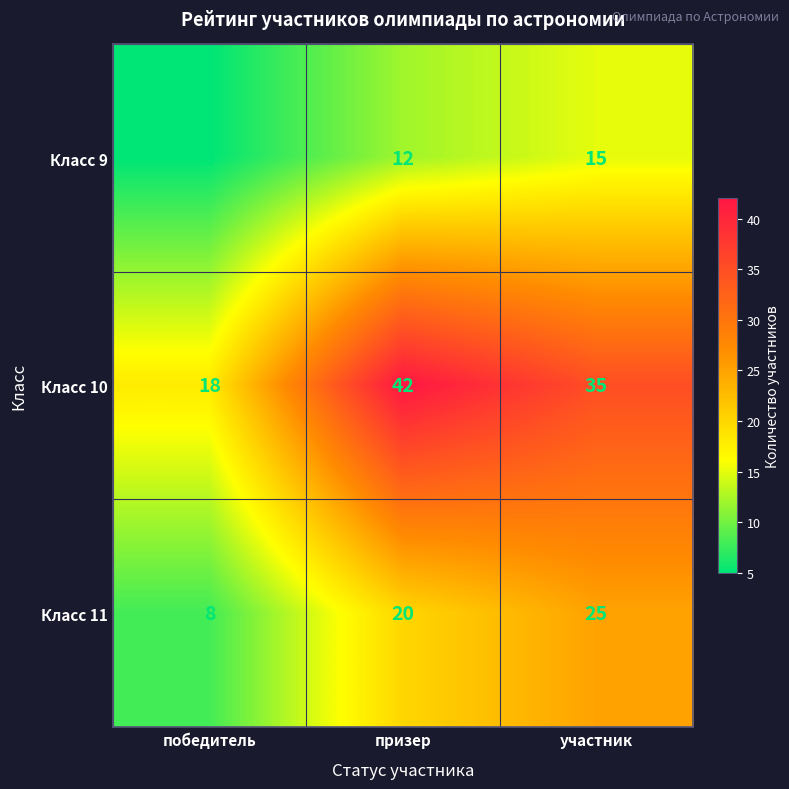

Reading left to right, list all the values displayed in this chart.

Класс 9: победитель=5	призер=12	участник=15
Класс 10: победитель=18	призер=42	участник=35
Класс 11: победитель=8	призер=20	участник=25